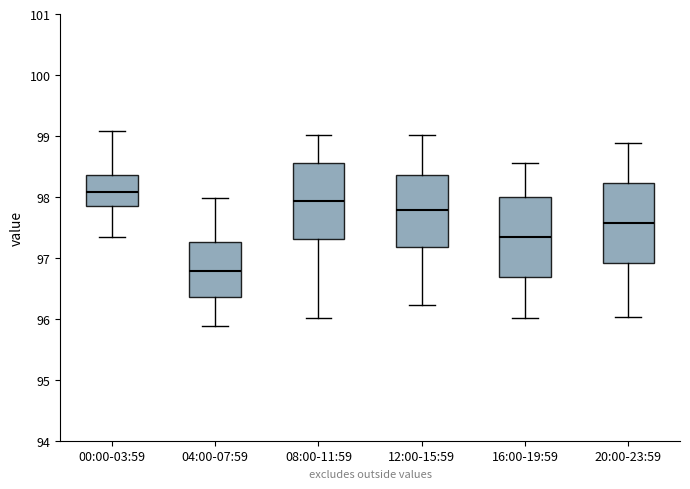

Where does the median line of the box for 20:00-23:59 sit on the y-axis? The values are not printed on the chart, so give them approximately, as read against the axis.

97.6